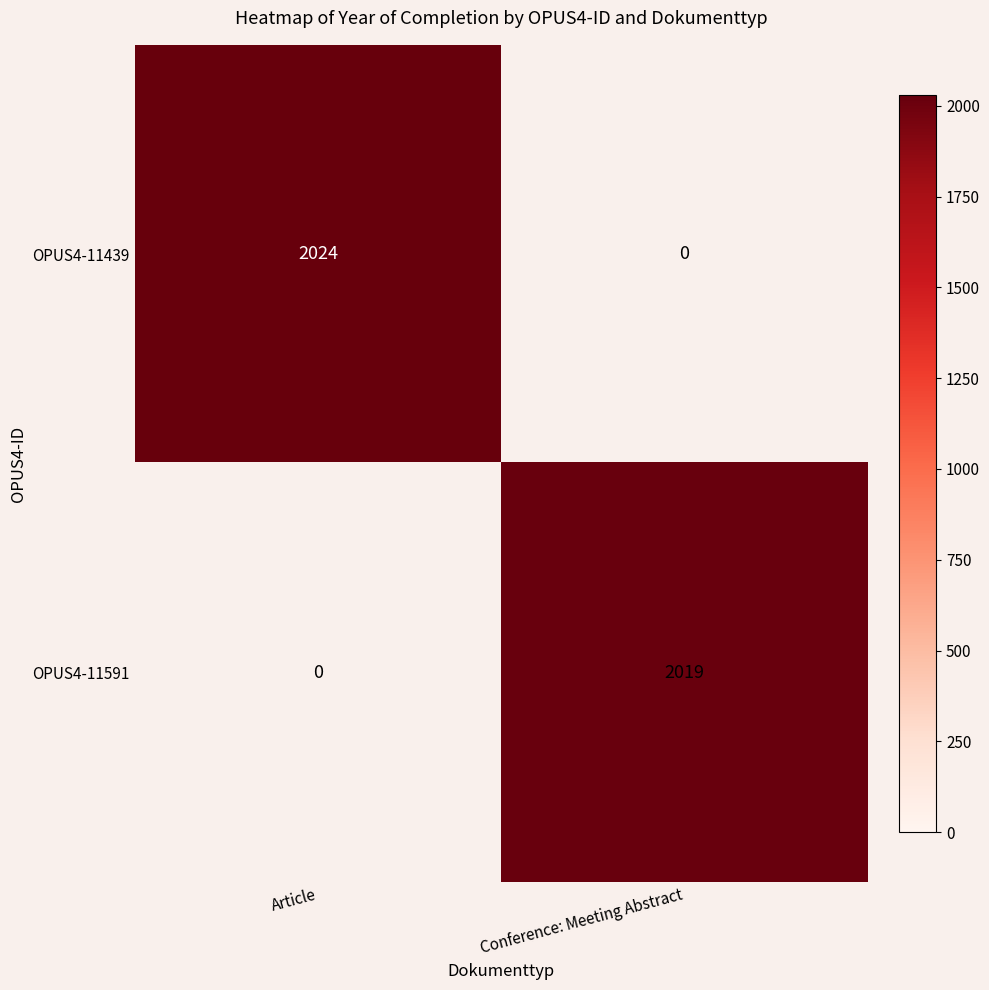

The value of OPUS4-11591 at Conference: Meeting Abstract is 2019. True or false?

True